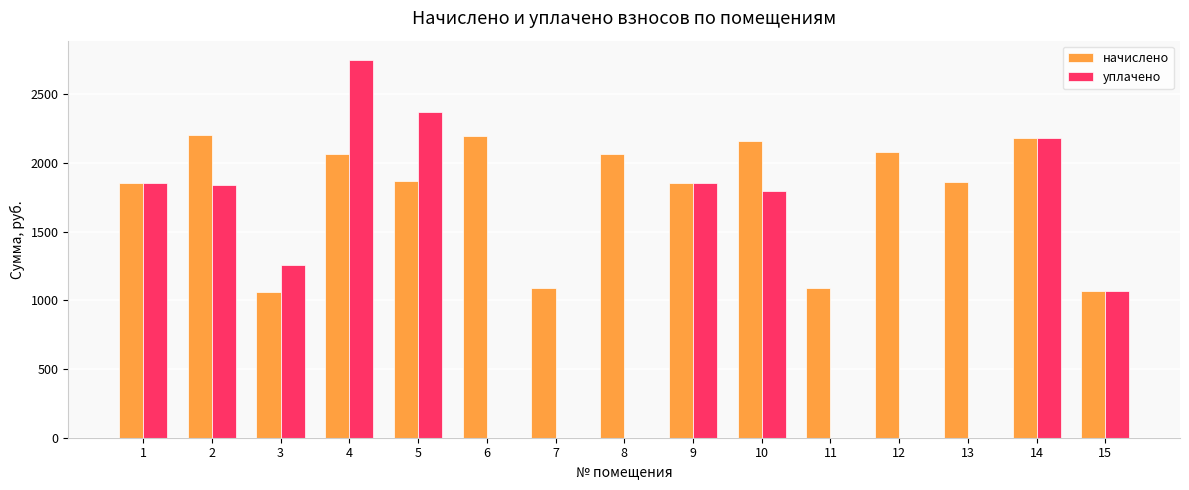

Between 1 and 7, which series saw the biggest shift?

уплачено